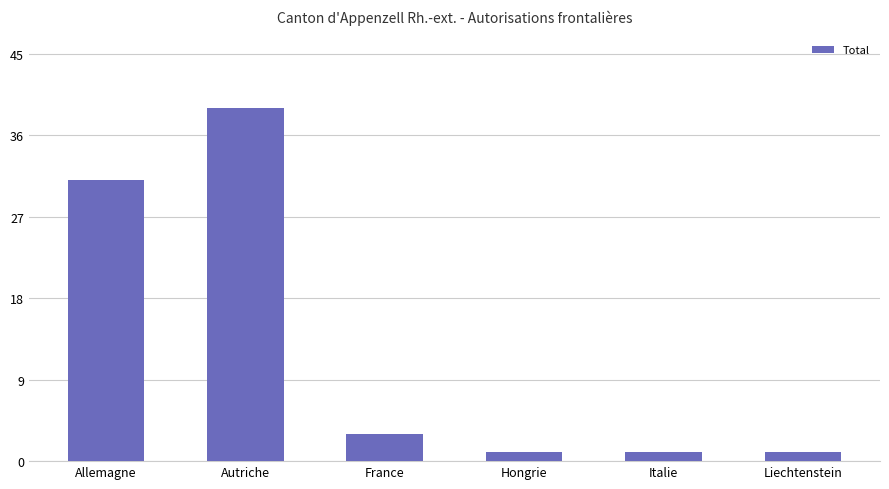

Reading left to right, list all the values displayed in this chart.

Allemagne=31	Autriche=39	France=3	Hongrie=1	Italie=1	Liechtenstein=1